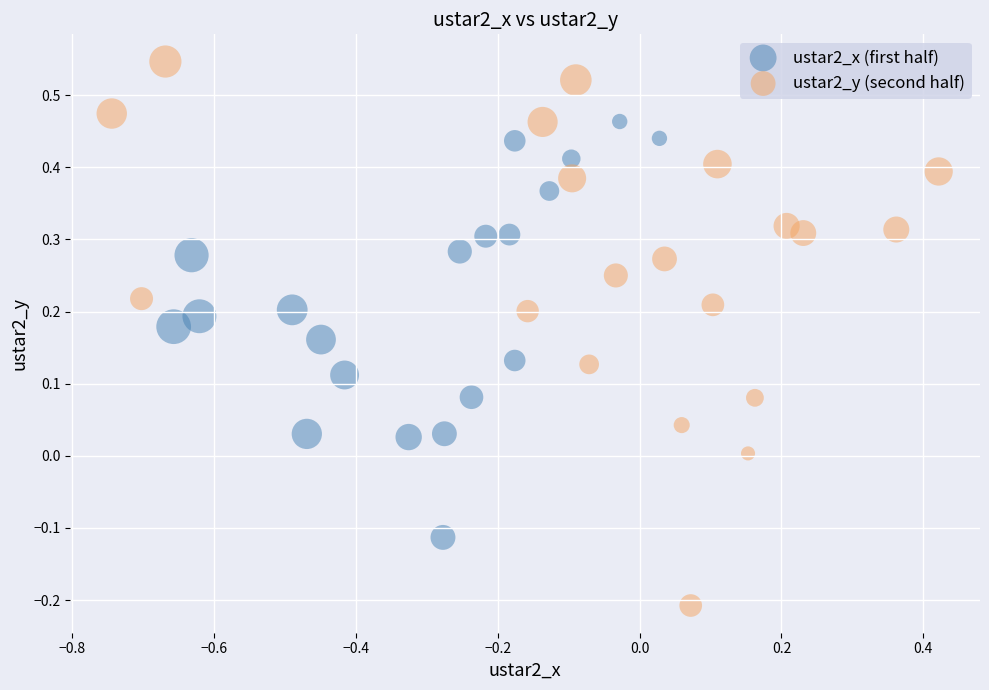

Which series reaches the maximum Y coordinate?

ustar2_y (second half)